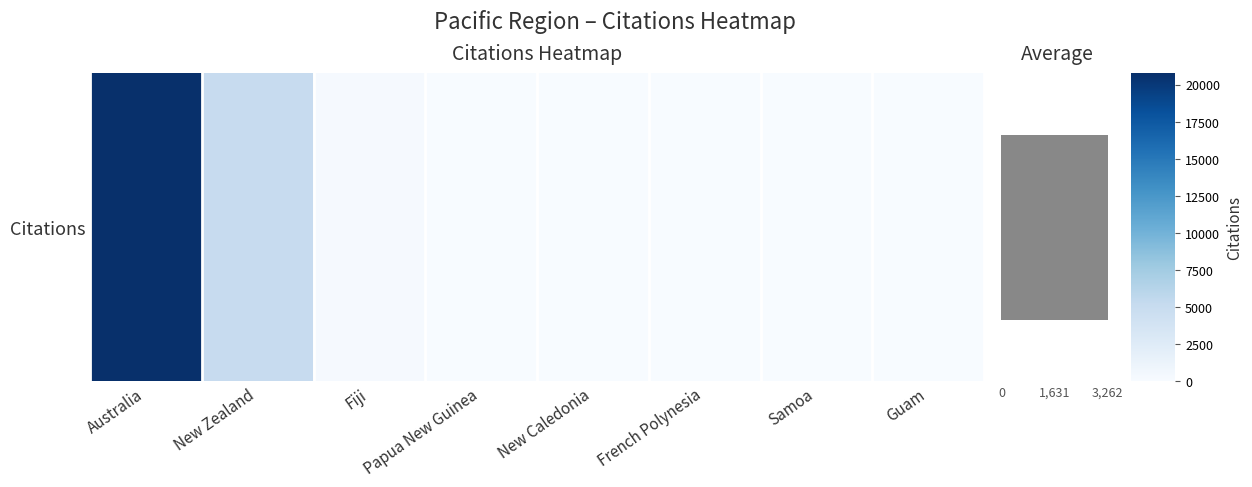

Rank the categories by value from highest to lowest.

Australia, New Zealand, Fiji, French Polynesia, New Caledonia, Papua New Guinea, Guam, Samoa